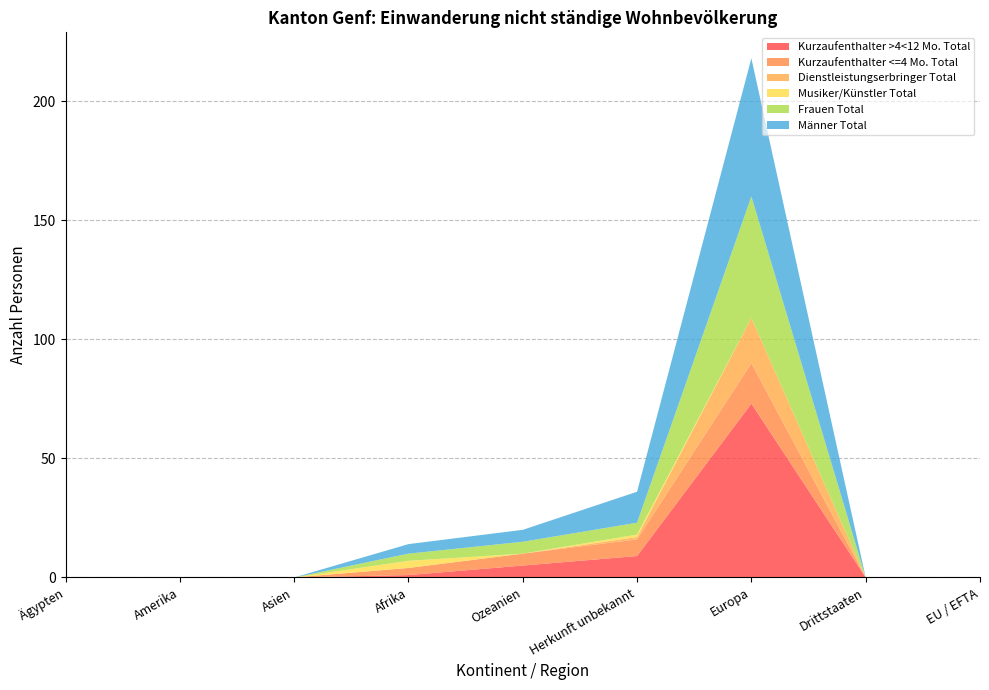

Reading left to right, list all the values displayed in this chart.

Kurzaufenthalter >4<12 Mo. Total: 0	0	0	1	5	9	73	0	0
Kurzaufenthalter <=4 Mo. Total: 0	0	0	3	5	7	17	0	0
Dienstleistungserbringer Total: 0	0	0	0	0	1	19	0	0
Musiker/Künstler Total: 0	0	0	3	0	1	0	0	0
Frauen Total: 0	0	0	3	5	5	51	0	0
Männer Total: 0	0	0	4	5	13	58	0	0